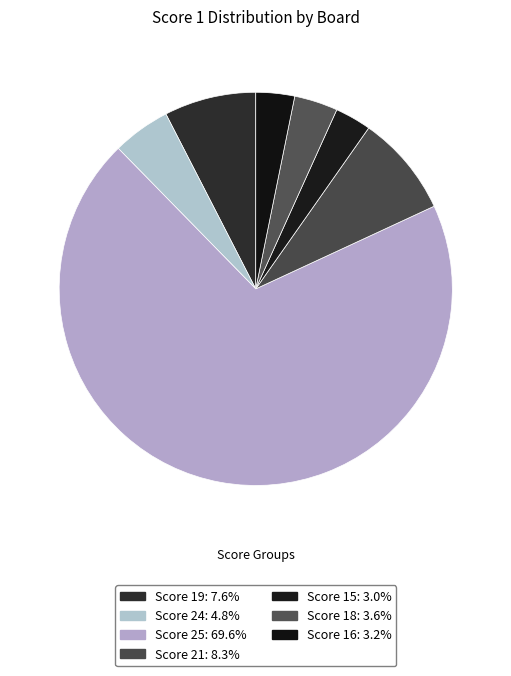

Count the number of slices in the pie.

7